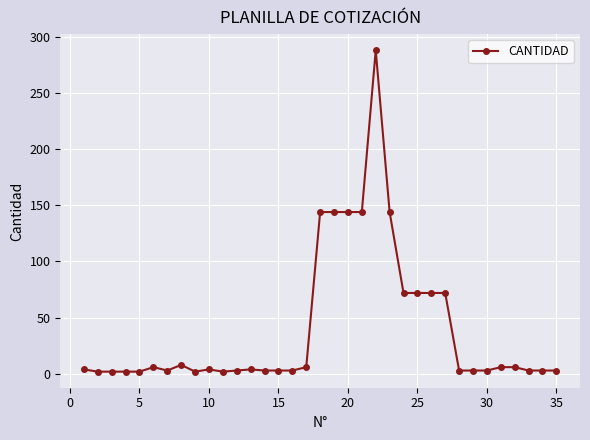

What is the value of the 22nd point from the left?

288